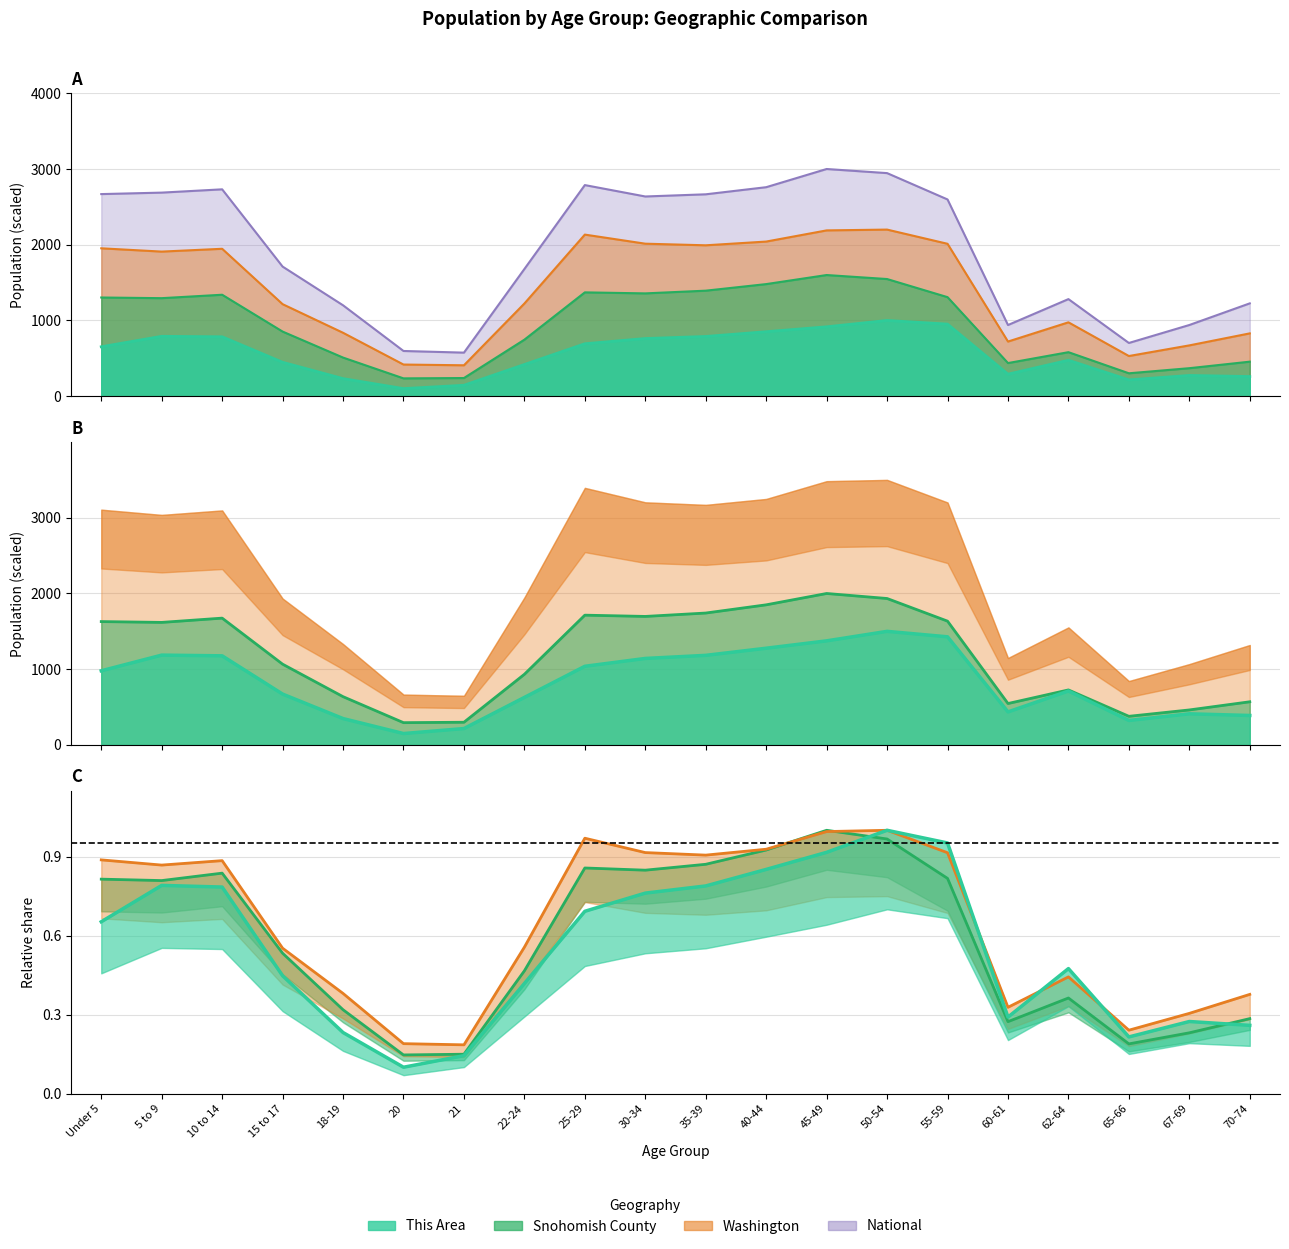

What is the label of the 8th point from the right?

45-49